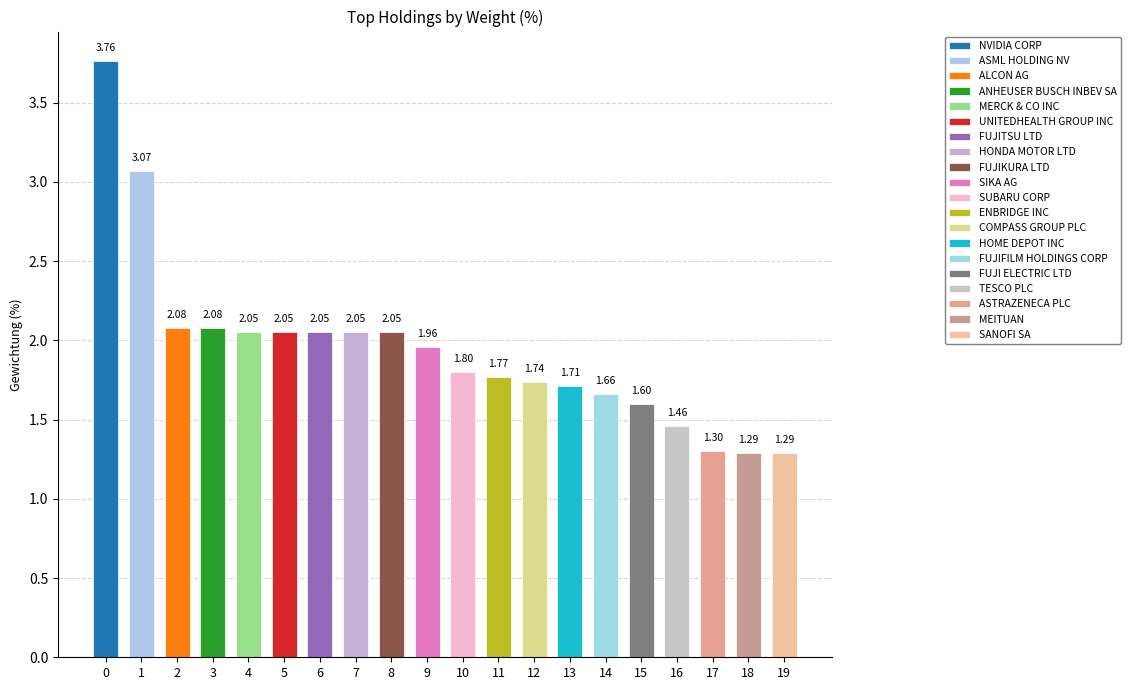

What value does the data have at HOME DEPOT INC?

1.7